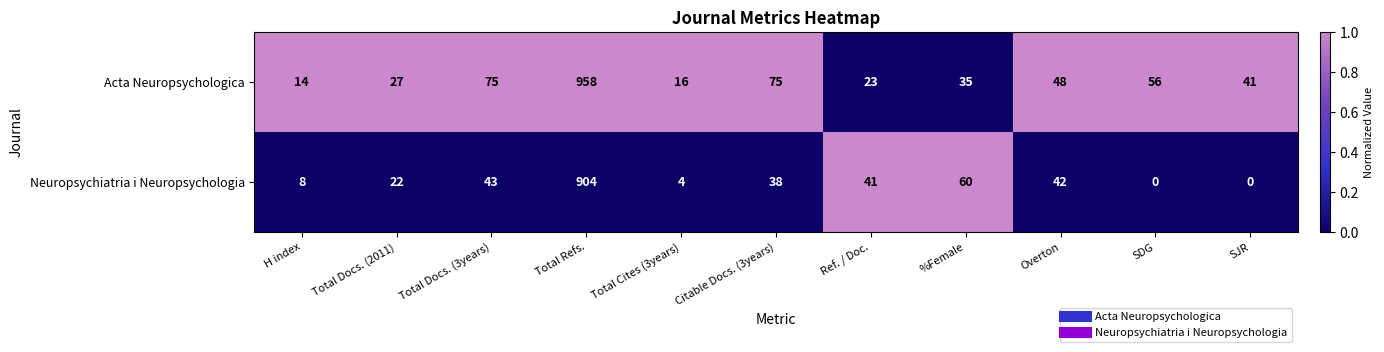

What is the difference between the second highest and second lowest values in the Neuropsychiatria i Neuropsychologia series?

60